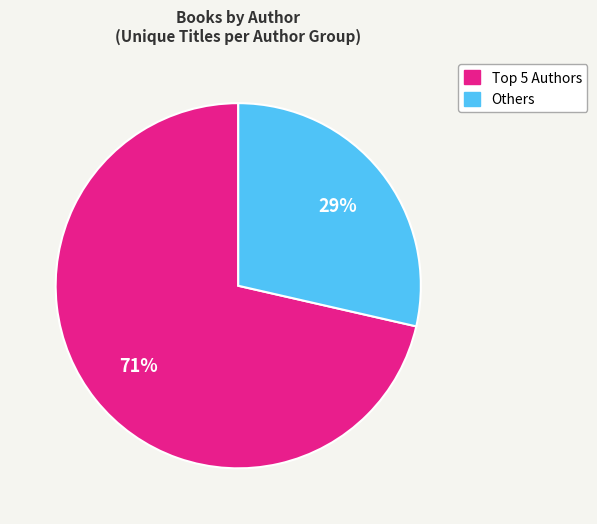

Is there a majority slice in this chart?

Yes